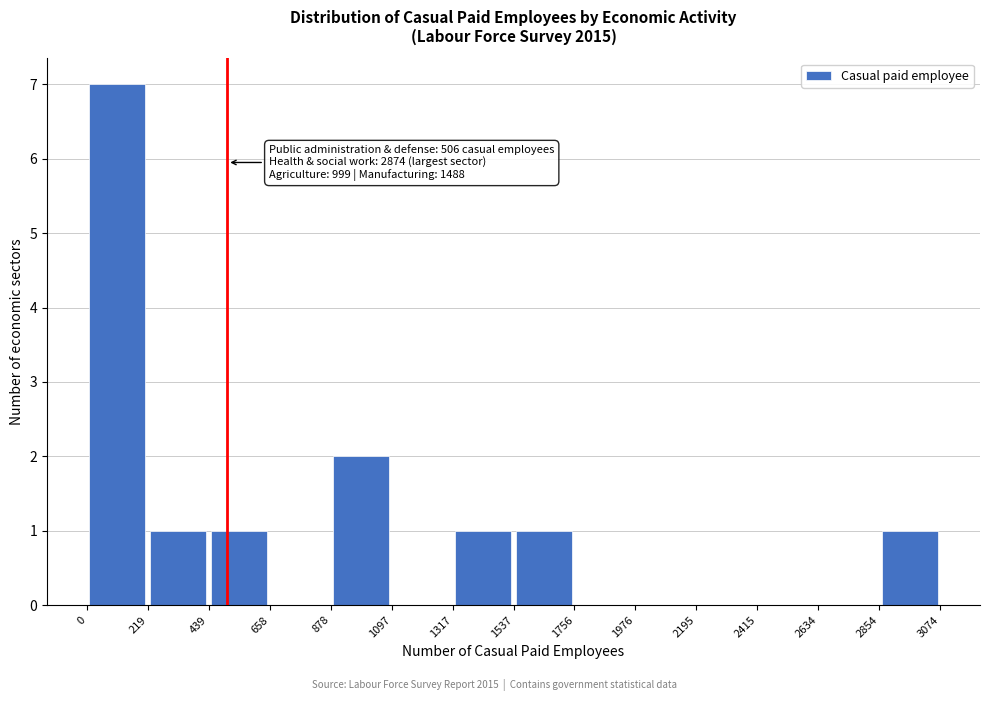

Over which range of the x-axis is the bar tallest?

0 to 219